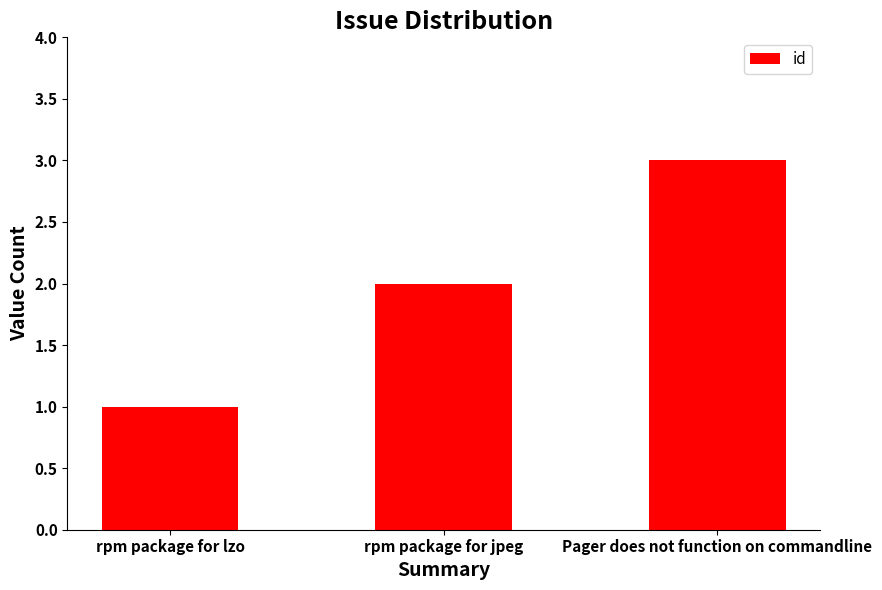

What position from the right is rpm package for lzo?

3